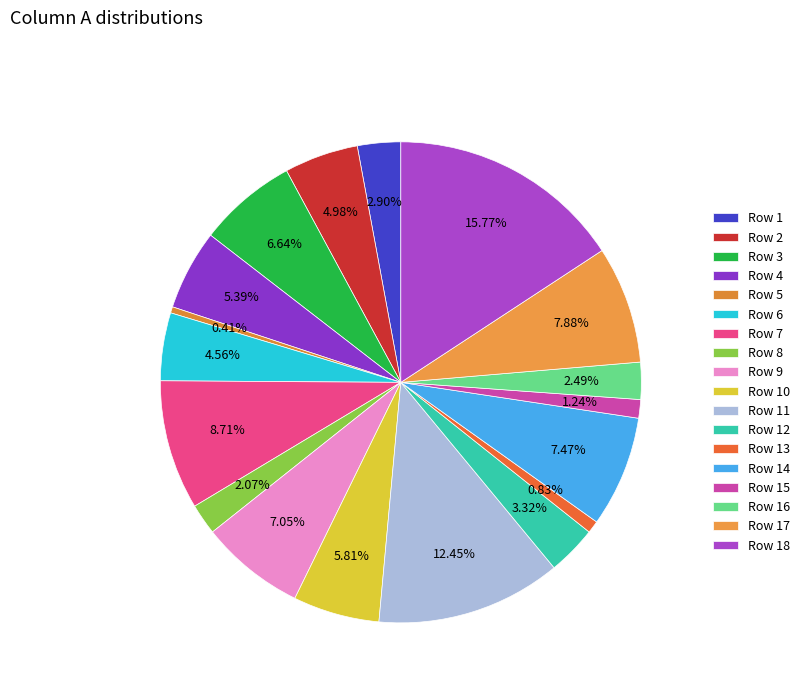

How many slices are in this pie chart?

18